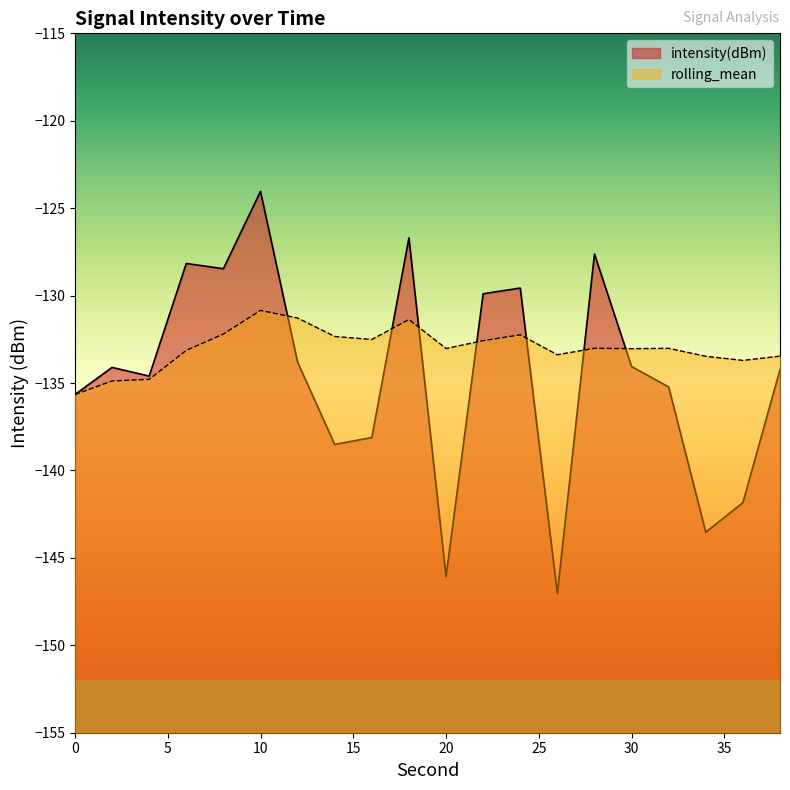

What is the total value across all series at 2?

-269.0